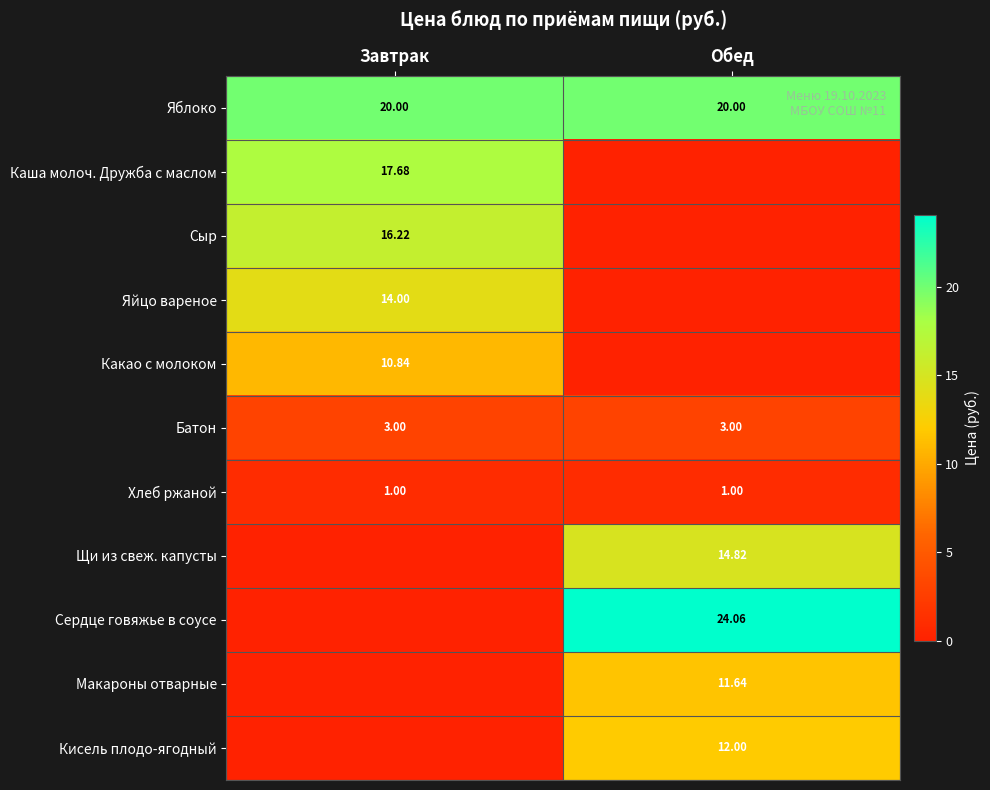

Which series changed the most between Завтрак and Обед?

Сердце говяжье в соусе